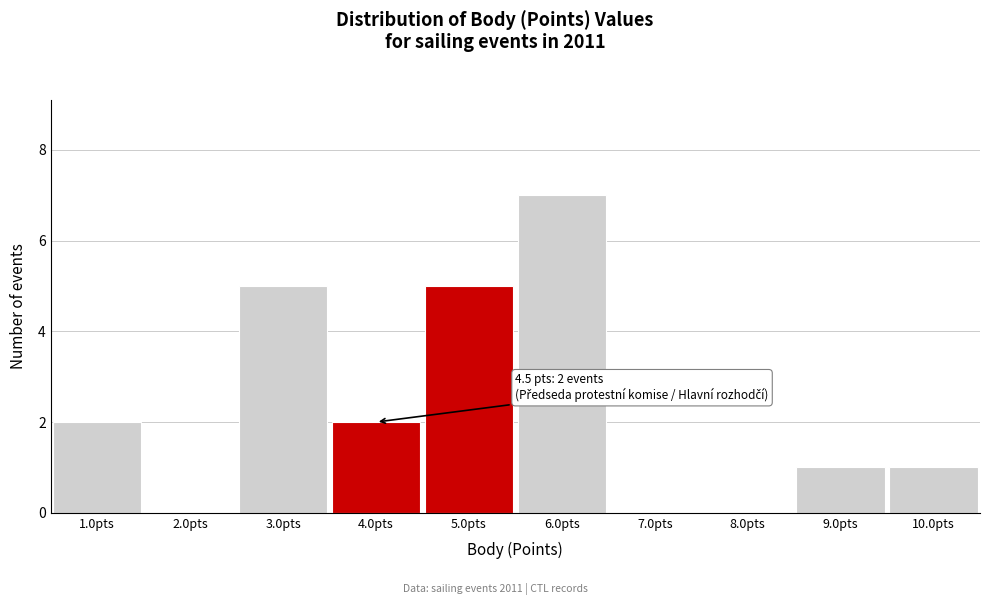

Over which range of the x-axis is the bar tallest?

5.5 to 6.5